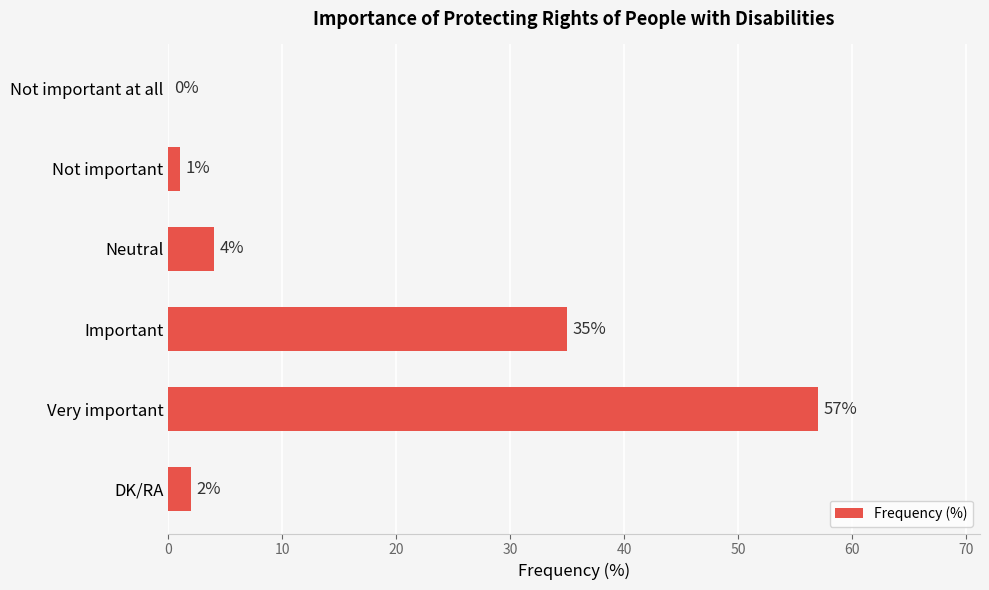

True or false: the data shows 24 at Important.

False